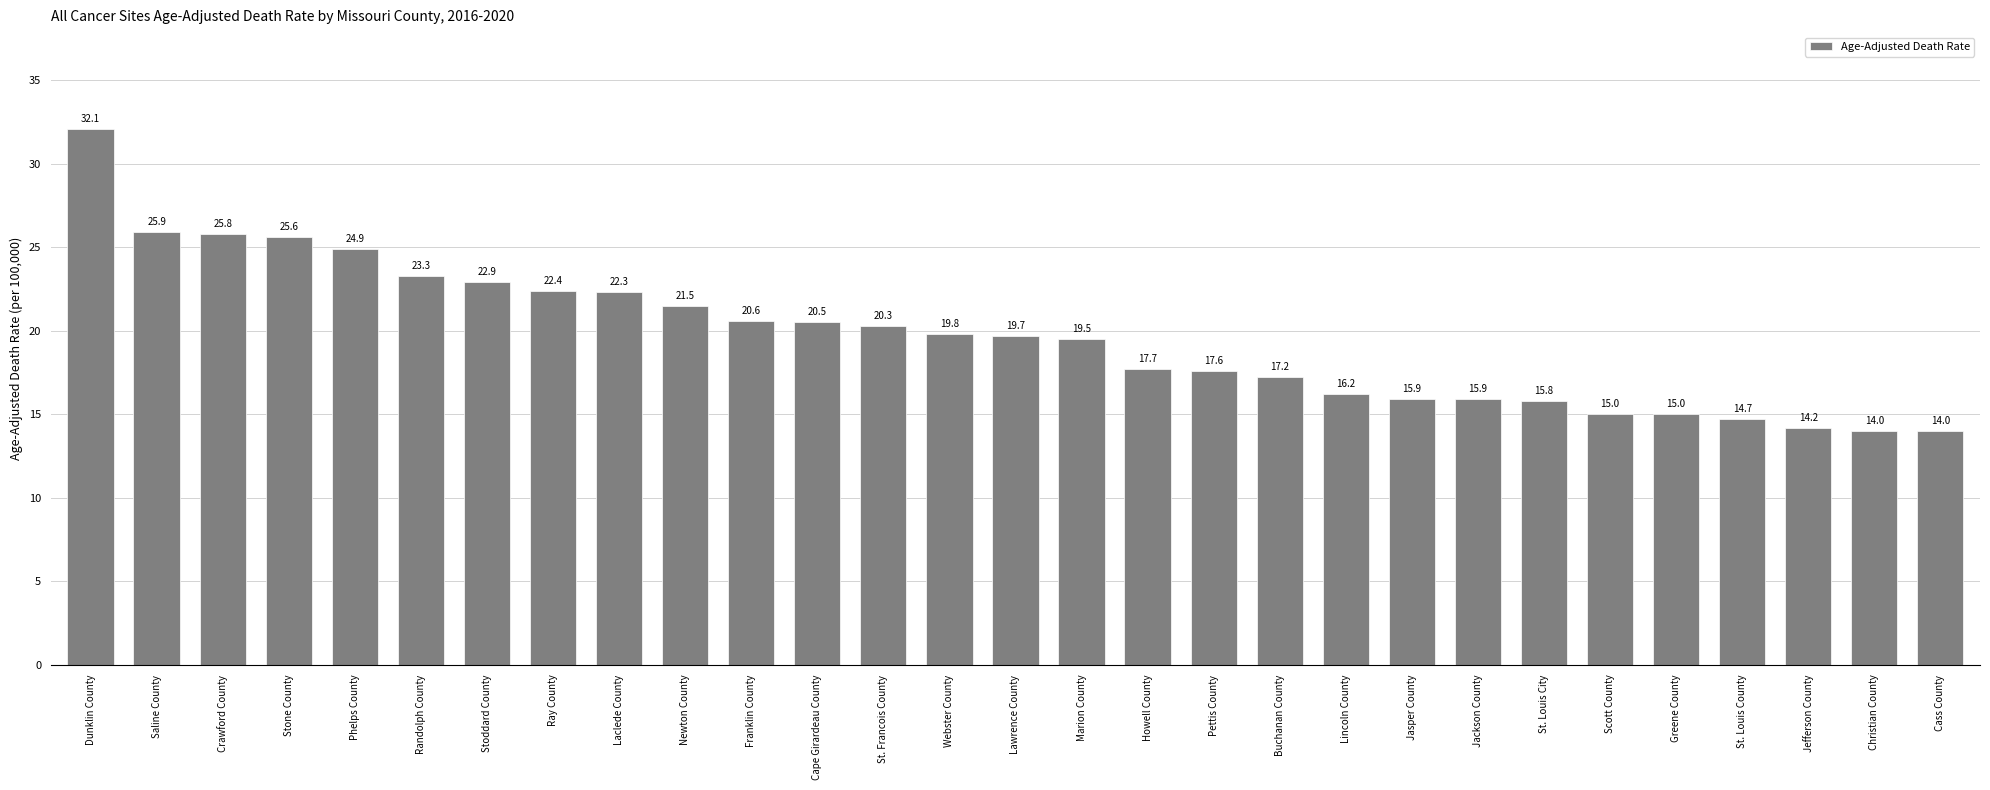

What is the average value?

19.7